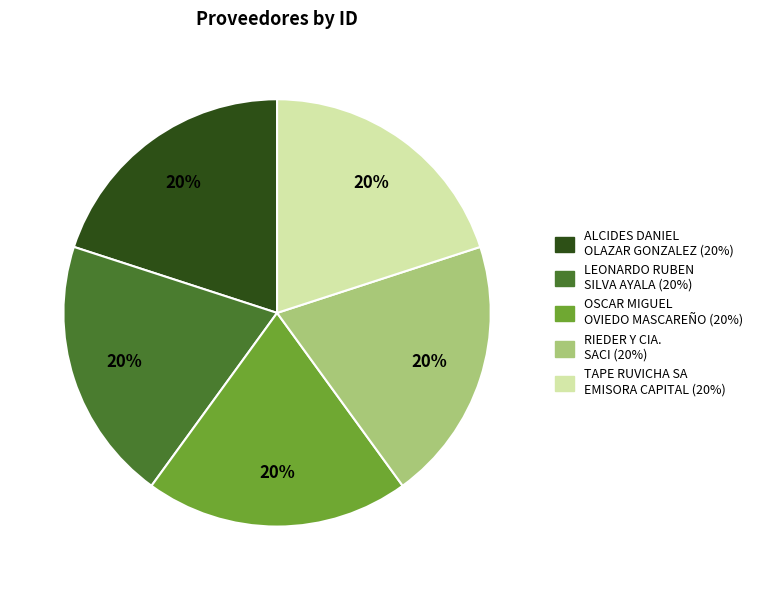

To the nearest percent, what is the average slice percentage?

20%